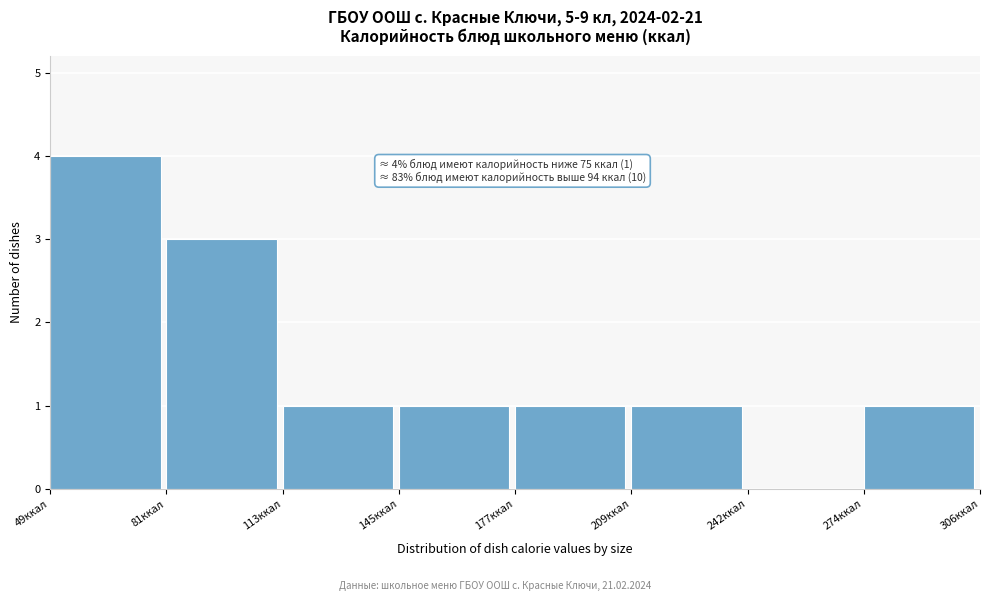

Which range on the x-axis has the tallest bar?

50 to 80